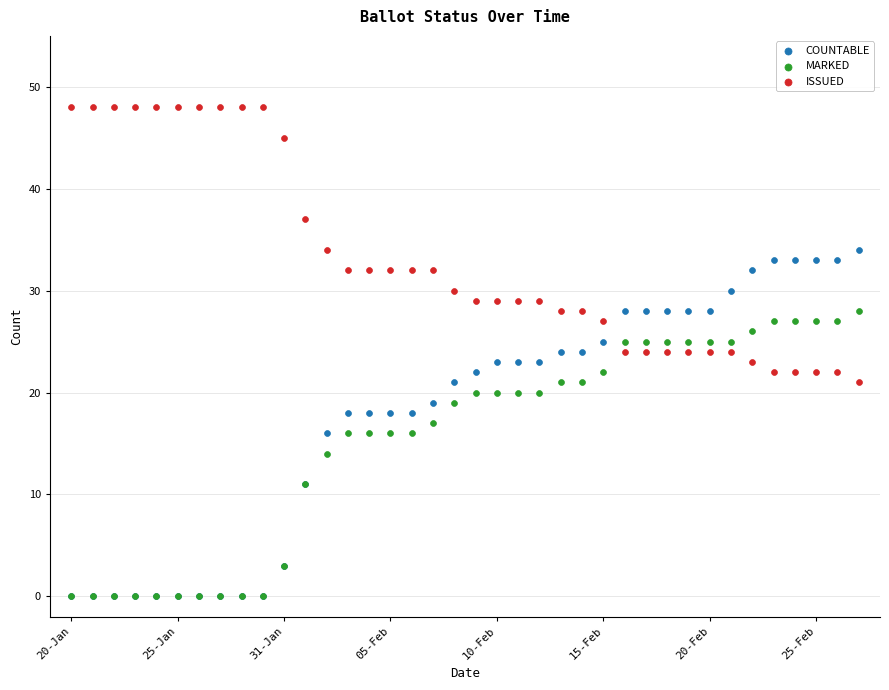

What are all the series names shown in the legend?

COUNTABLE, MARKED, ISSUED